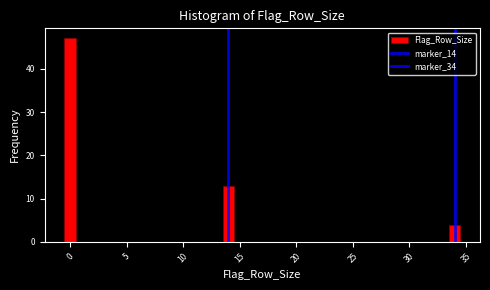

Read against the x-axis, roughly where is the centre of the tallest bar?

0.0